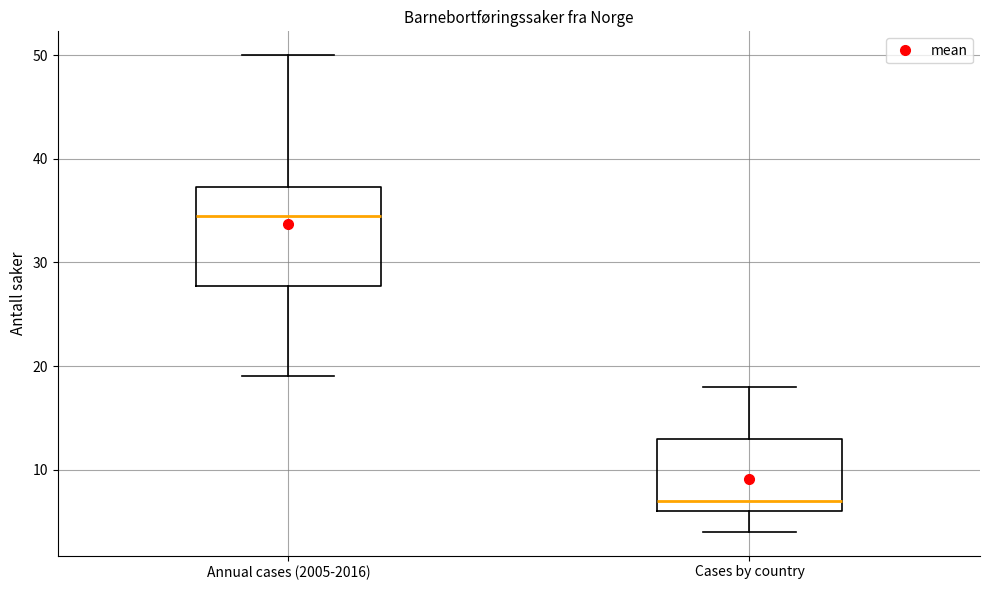

Where does the median line of the box for Cases by country sit on the y-axis? The values are not printed on the chart, so give them approximately, as read against the axis.

7